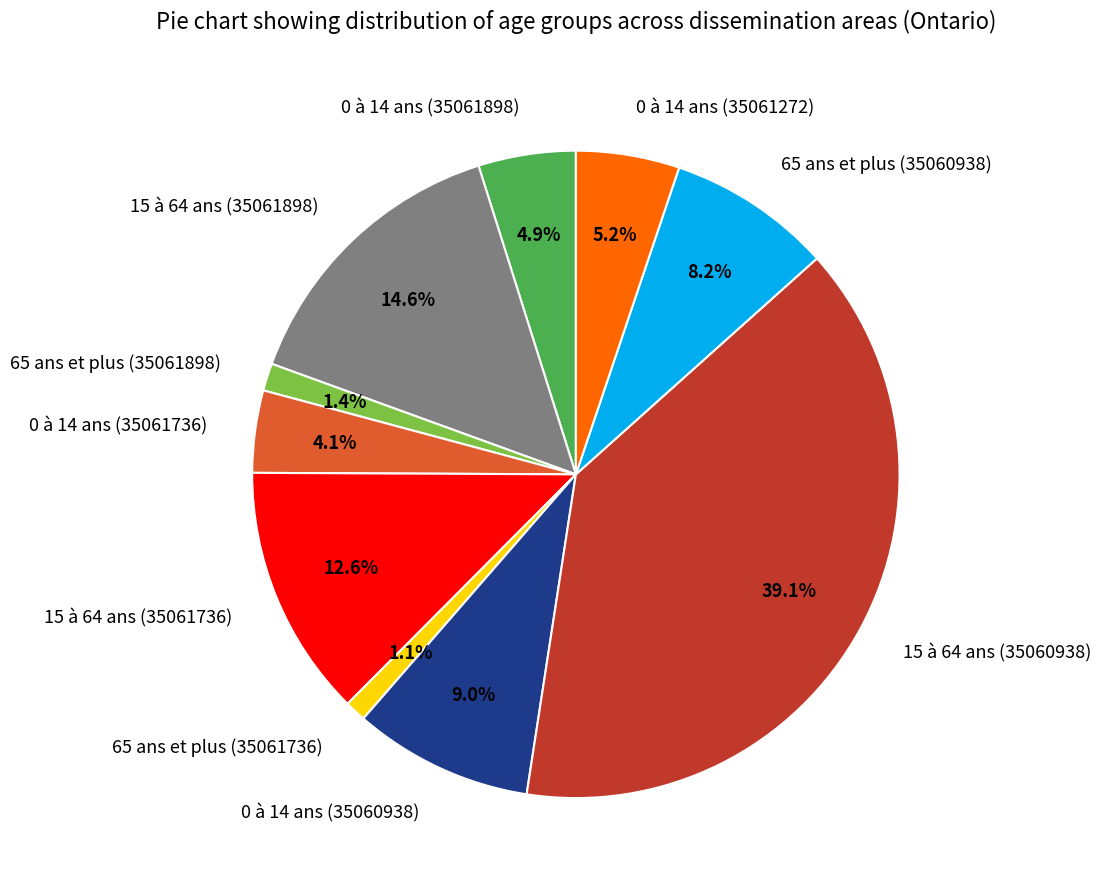

What percentage do 0 à 14 ans (35061736) and 65 ans et plus (35061898) together represent?

5.5%